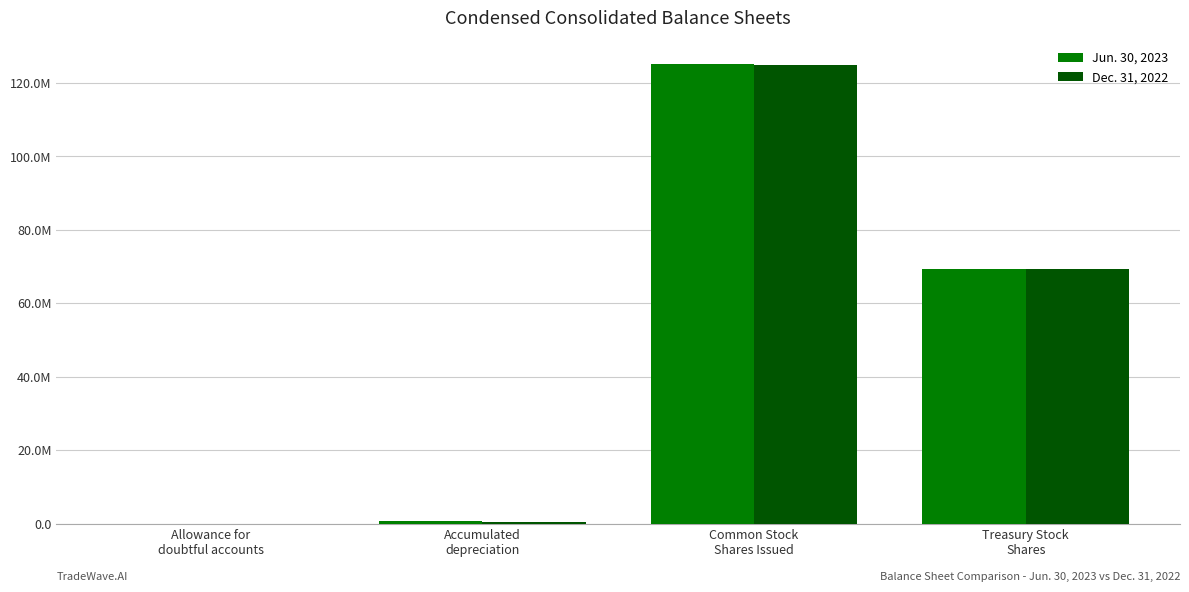

Does the chart contain stacked bars?

No